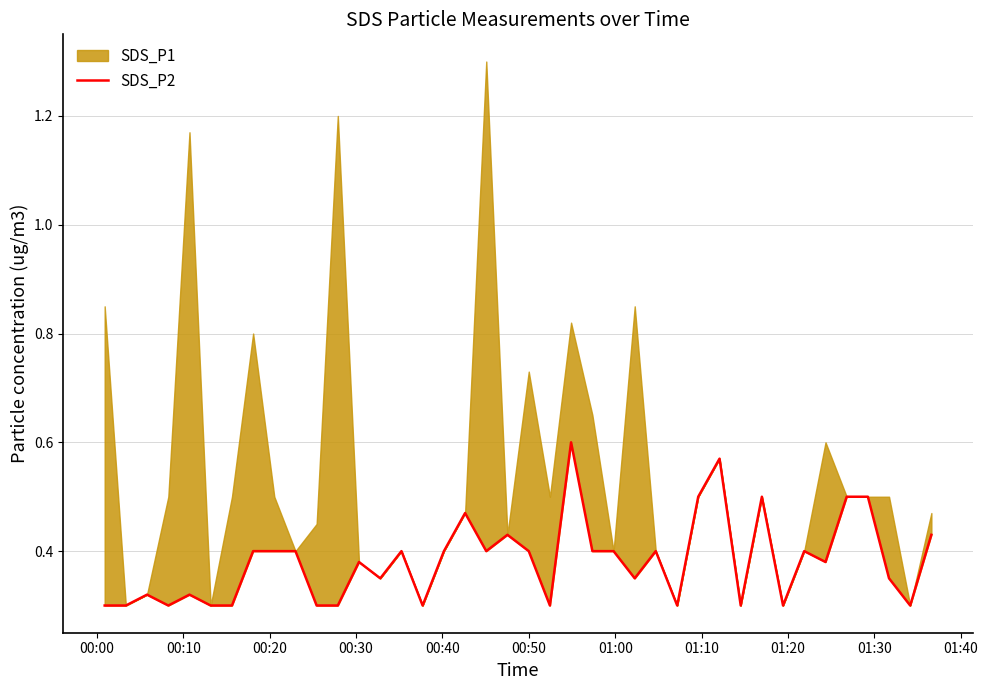

What is the average value?

0.4